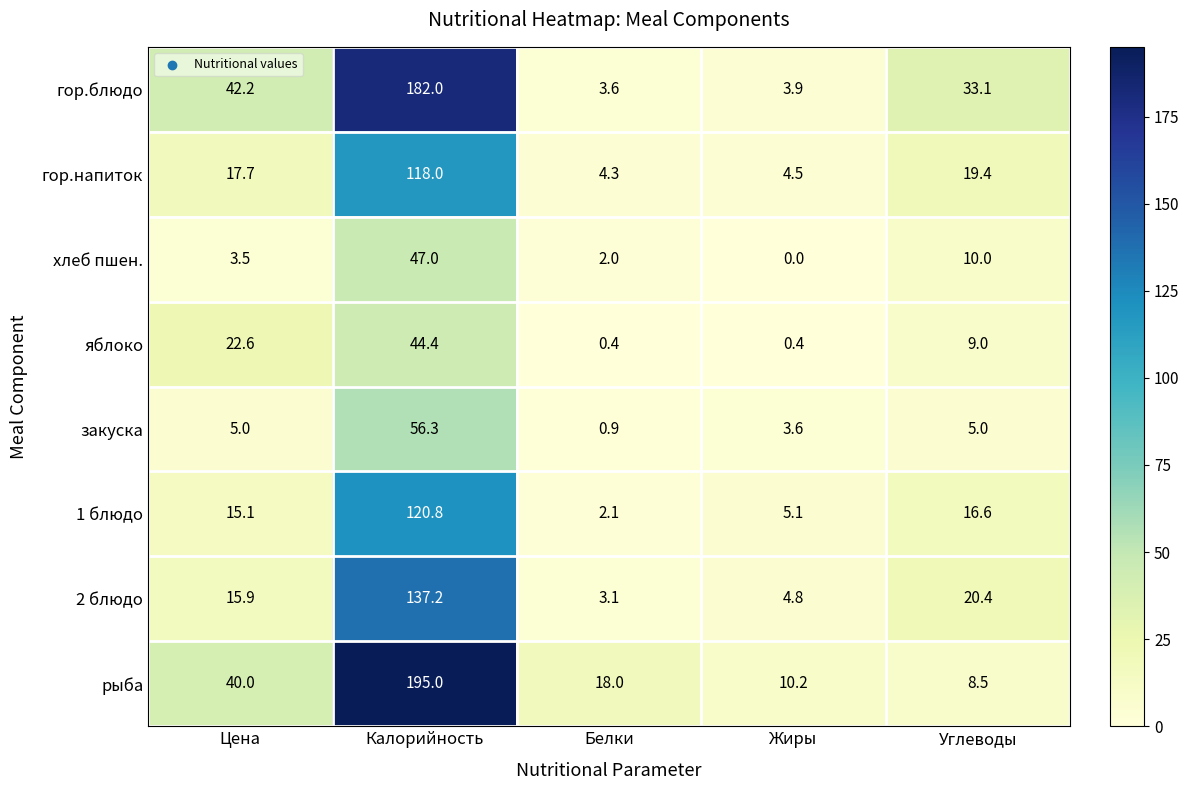

What is the difference between the highest and lowest values at Углеводы?

28.1